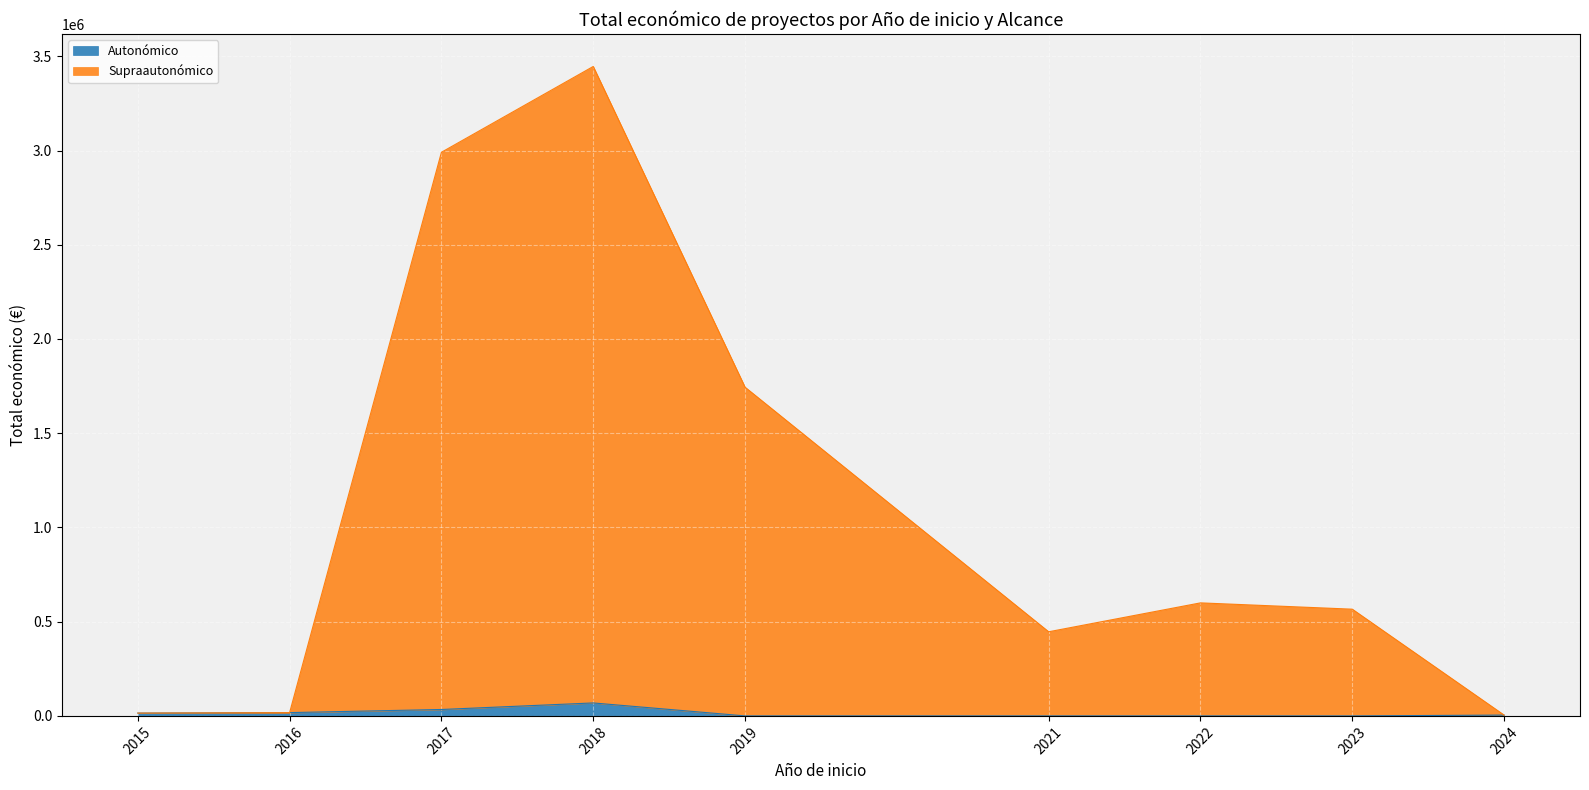

Where is the first local maximum for PAC 2014-2020 (Autonomico)?

2018